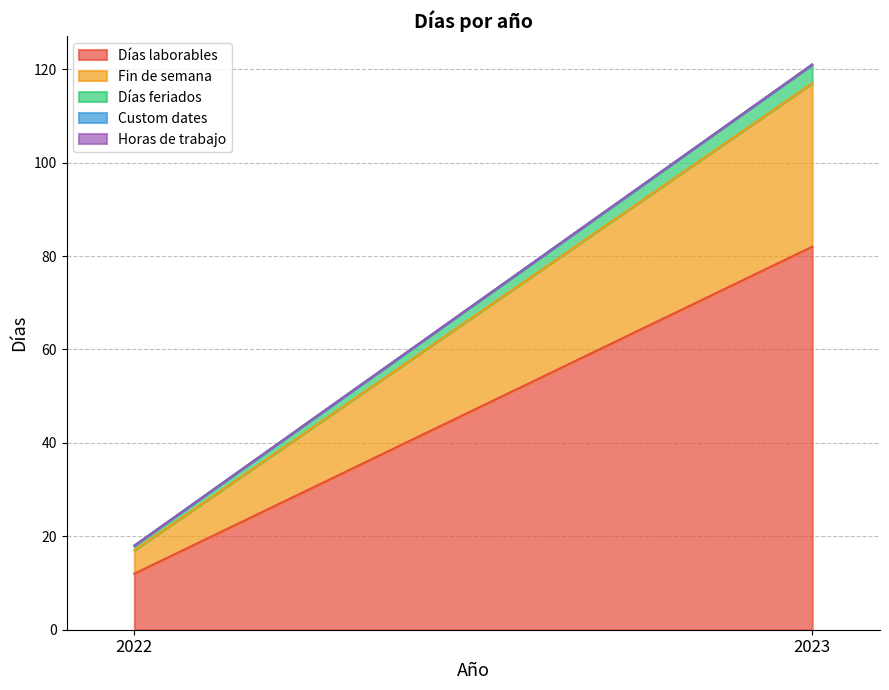

At which label does Días feriados reach its minimum?

2022